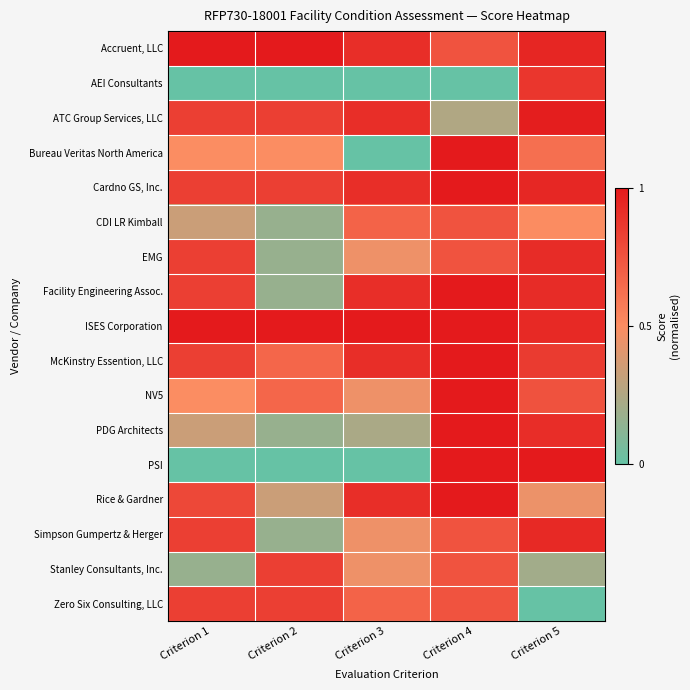

Which series changed the most between Criterion 2 and Criterion 4?

PSI